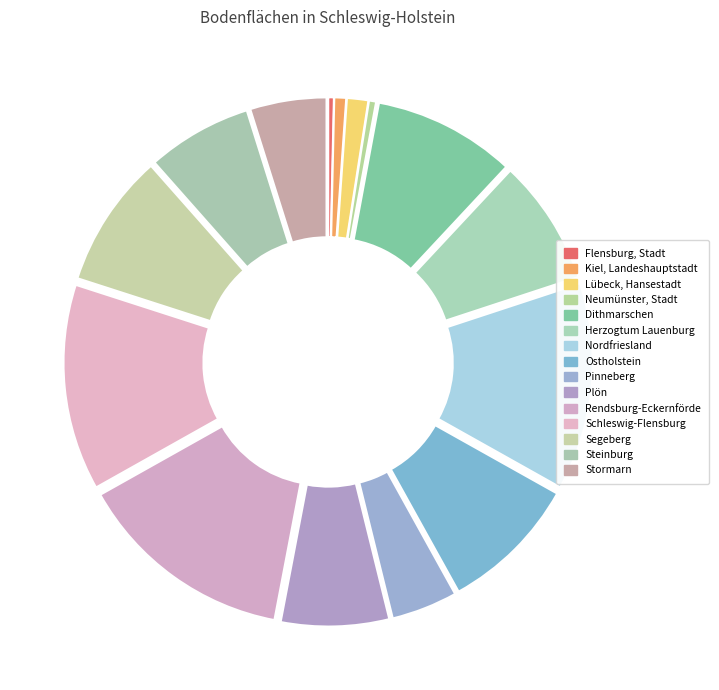

Rank the categories by value from lowest to highest.

Flensburg, Stadt, Neumünster, Stadt, Kiel, Landeshauptstadt, Lübeck, Hansestadt, Pinneberg, Stormarn, Steinburg, Plön, Herzogtum Lauenburg, Segeberg, Ostholstein, Dithmarschen, Schleswig-Flensburg, Nordfriesland, Rendsburg-Eckernförde